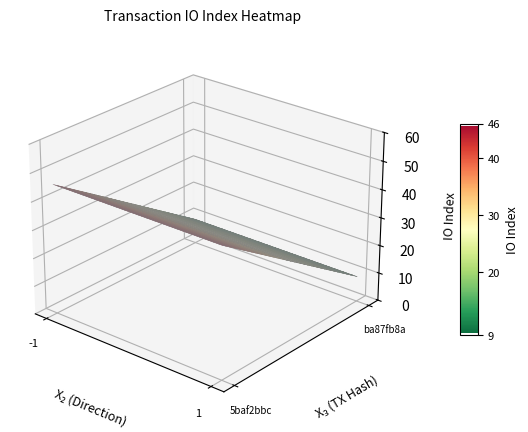

What is the sum of all ba87fb8a values?

11.7